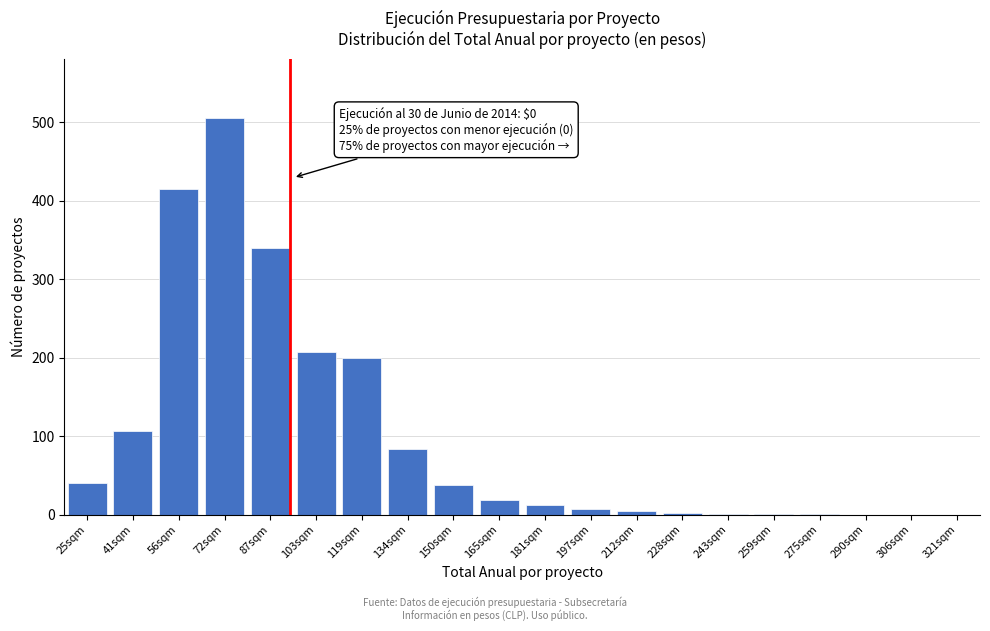

What is the sum of all values?

1982